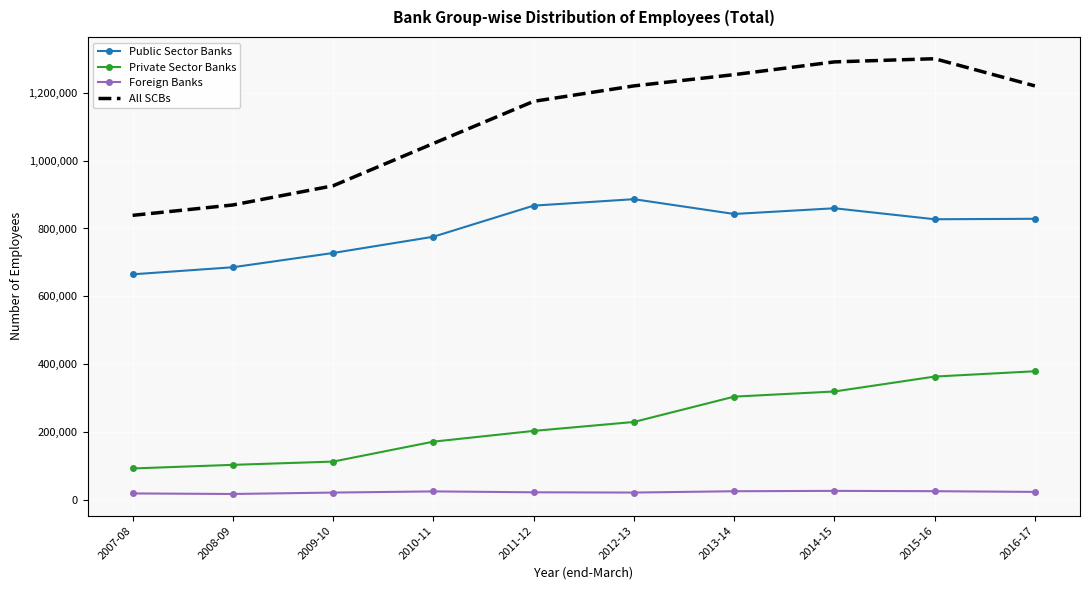

At which label is All SCBs closest to 1069851?

2010-11